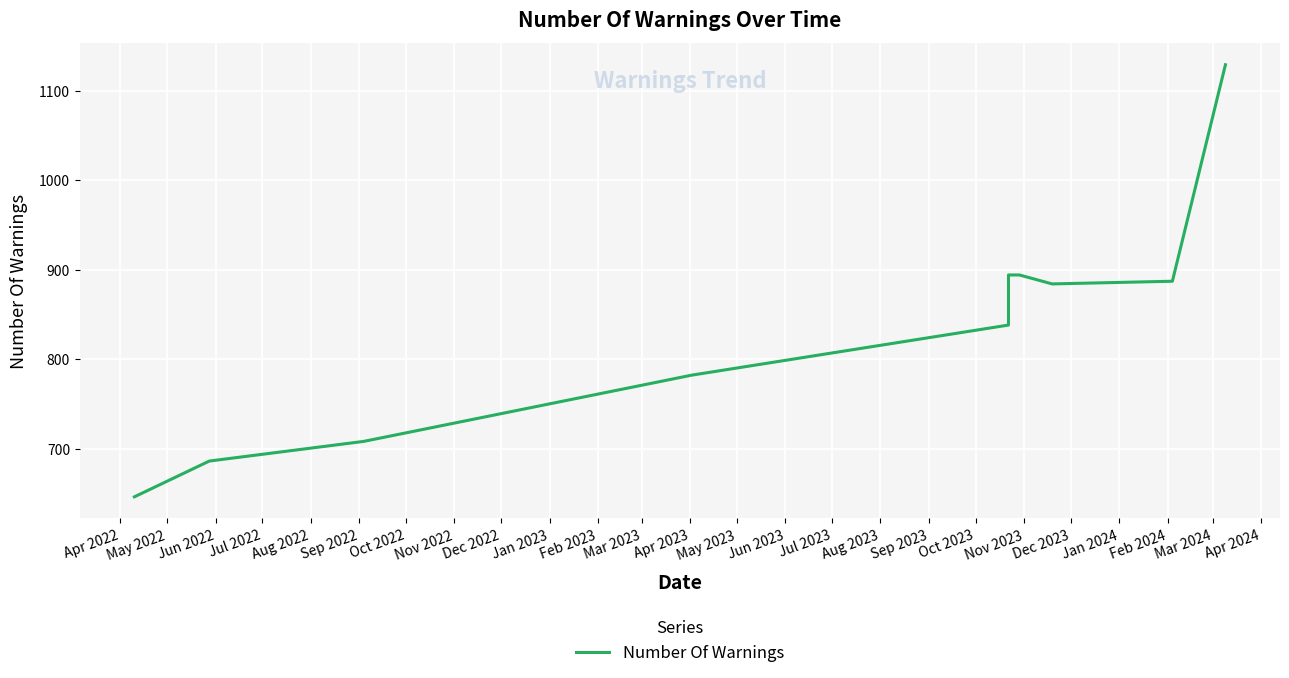

Count the number of categories in the chart.

11